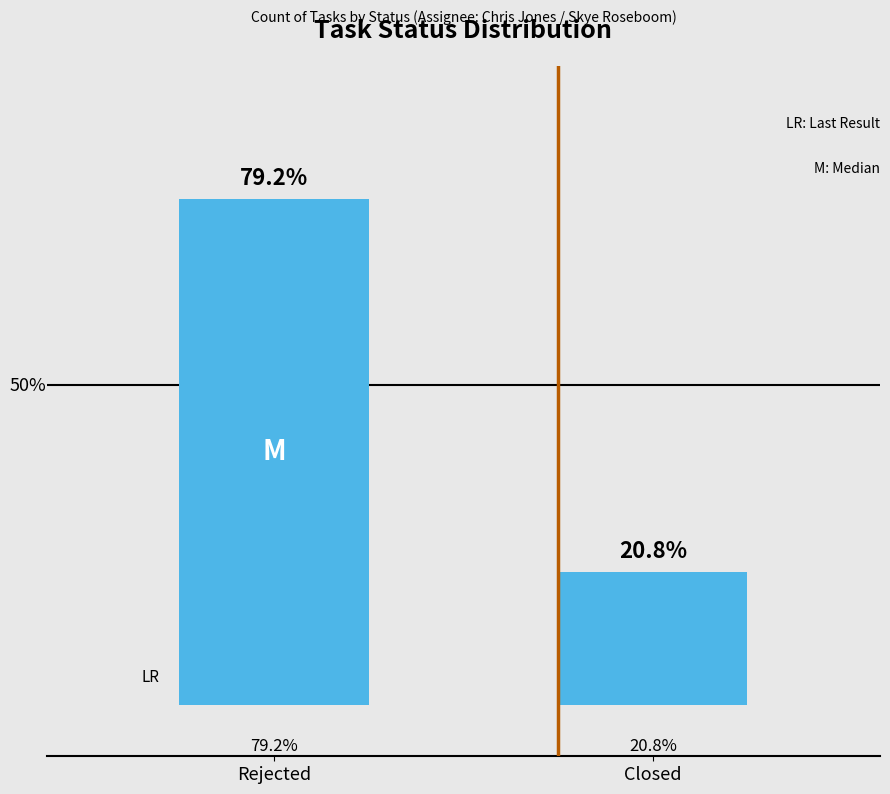

Between Closed and Rejected, which is larger?

Rejected